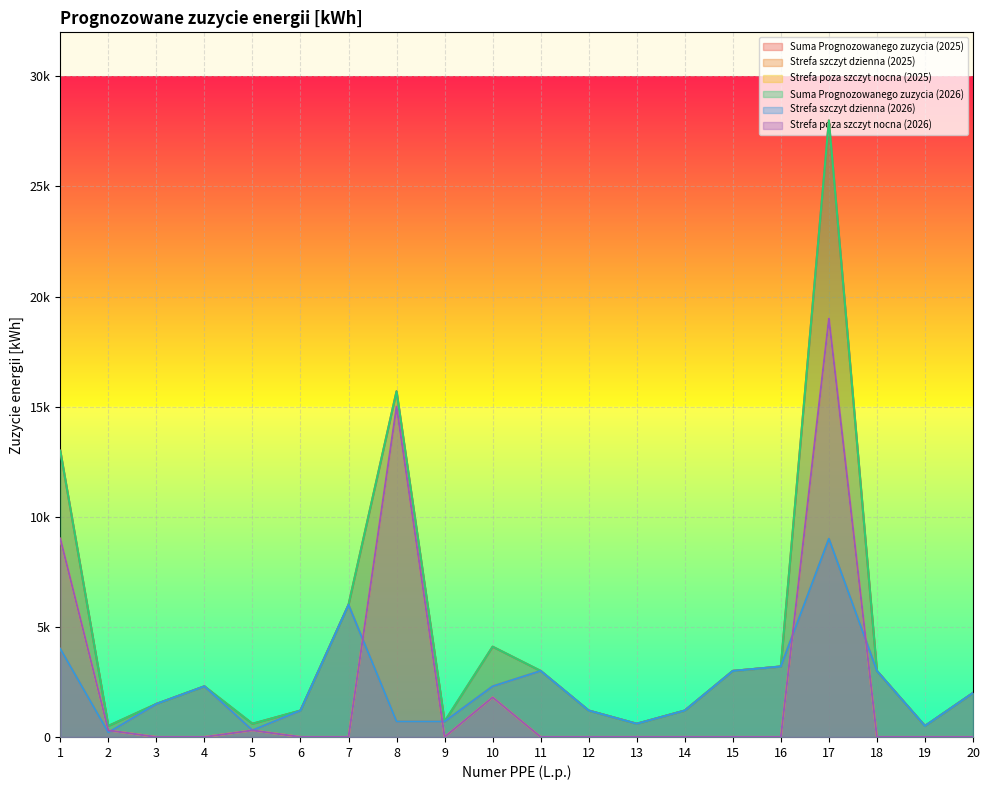

Where is the first local maximum for Suma Prognozowanego zuzycia (2026)?

4